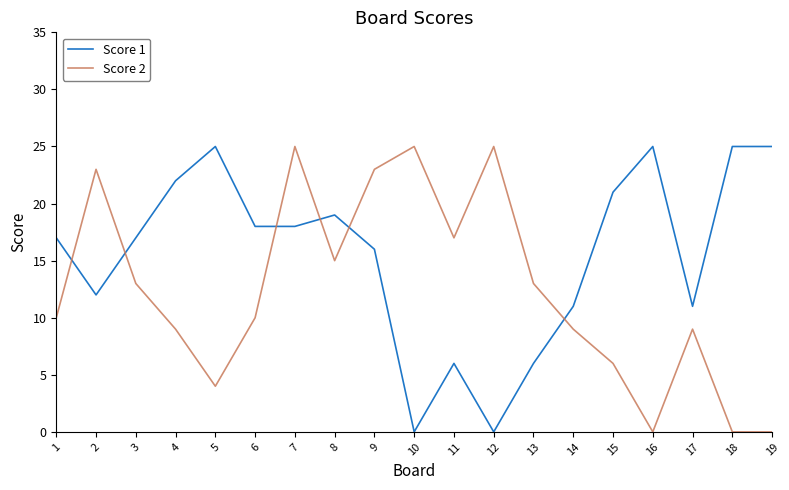

Reading left to right, list all the values displayed in this chart.

Score 1: 17	12	17	22	25	18	18	19	16	0	6	0	6	11	21	25	11	25	25
Score 2: 10	23	13	9	4	10	25	15	23	25	17	25	13	9	6	0	9	0	0